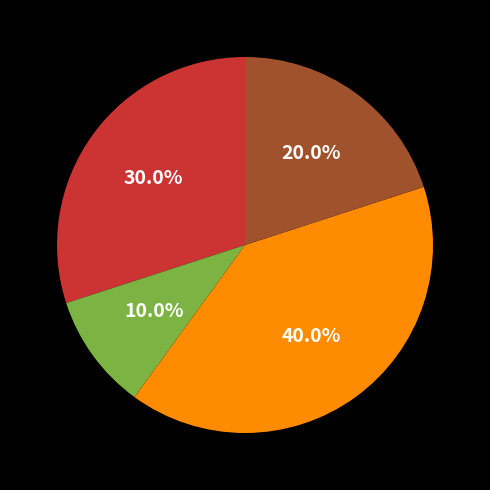

To the nearest percent, what is the difference between the largest and smallest slice percentages?

30%